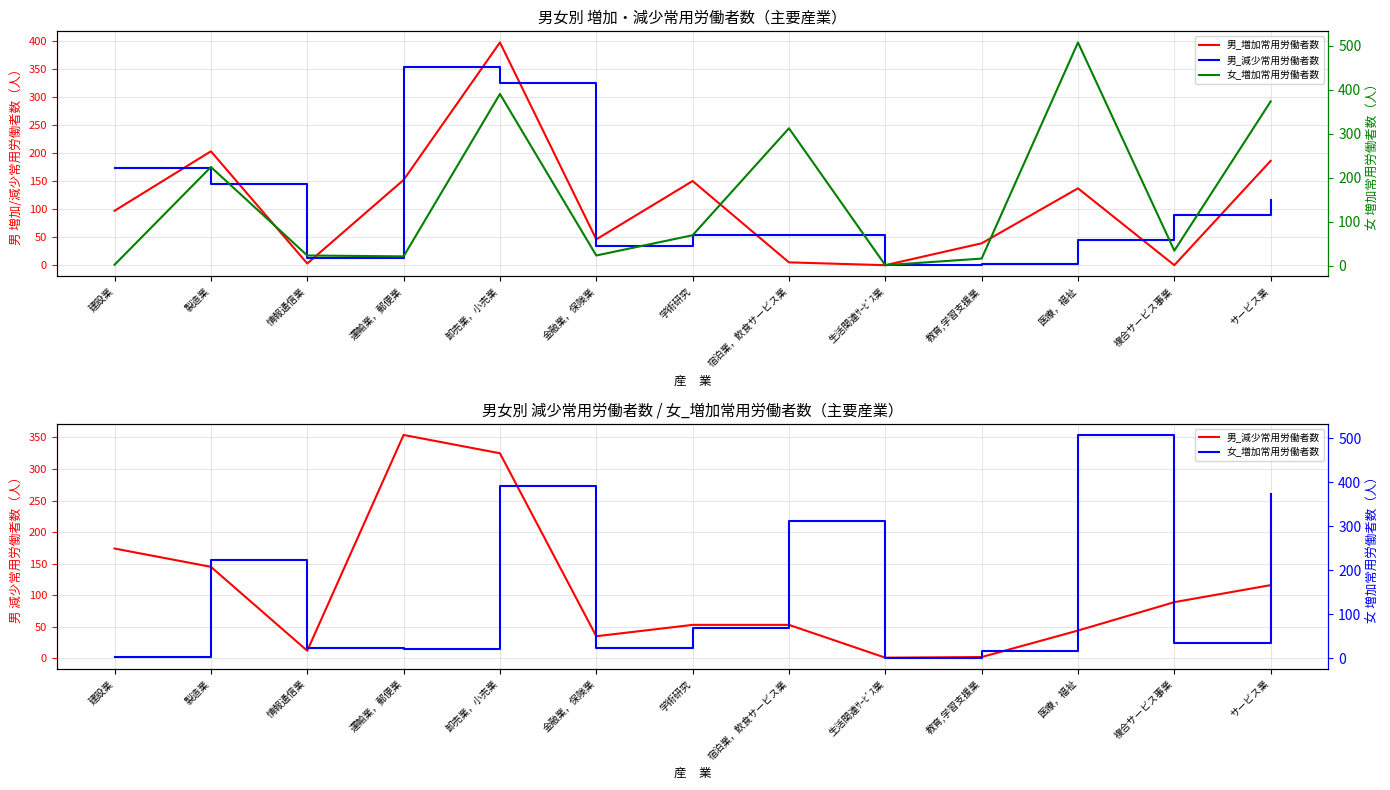

Reading left to right, transcribe all the data shown in this chart.

男_増加常用労働者数: 建設業=97	製造業=203	情報通信業=3	運輸業，郵便業=152	卸売業，小売業=397	金融業，保険業=46	学術研究=150	宿泊業，飲食サービス業=5	生活関連ｻｰﾋﾞｽ業=0	教育,学習支援業=39	医療，福祉=137	複合サービス事業=0	サービス業=186
男_減少常用労働者数: 建設業=174	製造業=145	情報通信業=12	運輸業，郵便業=354	卸売業，小売業=325	金融業，保険業=35	学術研究=53	宿泊業，飲食サービス業=53	生活関連ｻｰﾋﾞｽ業=1	教育,学習支援業=2	医療，福祉=44	複合サービス事業=89	サービス業=116
女_増加常用労働者数: 建設業=2	製造業=224	情報通信業=23	運輸業，郵便業=21	卸売業，小売業=390	金融業，保険業=23	学術研究=69	宿泊業，飲食サービス業=312	生活関連ｻｰﾋﾞｽ業=1	教育,学習支援業=16	医療，福祉=507	複合サービス事業=34	サービス業=373